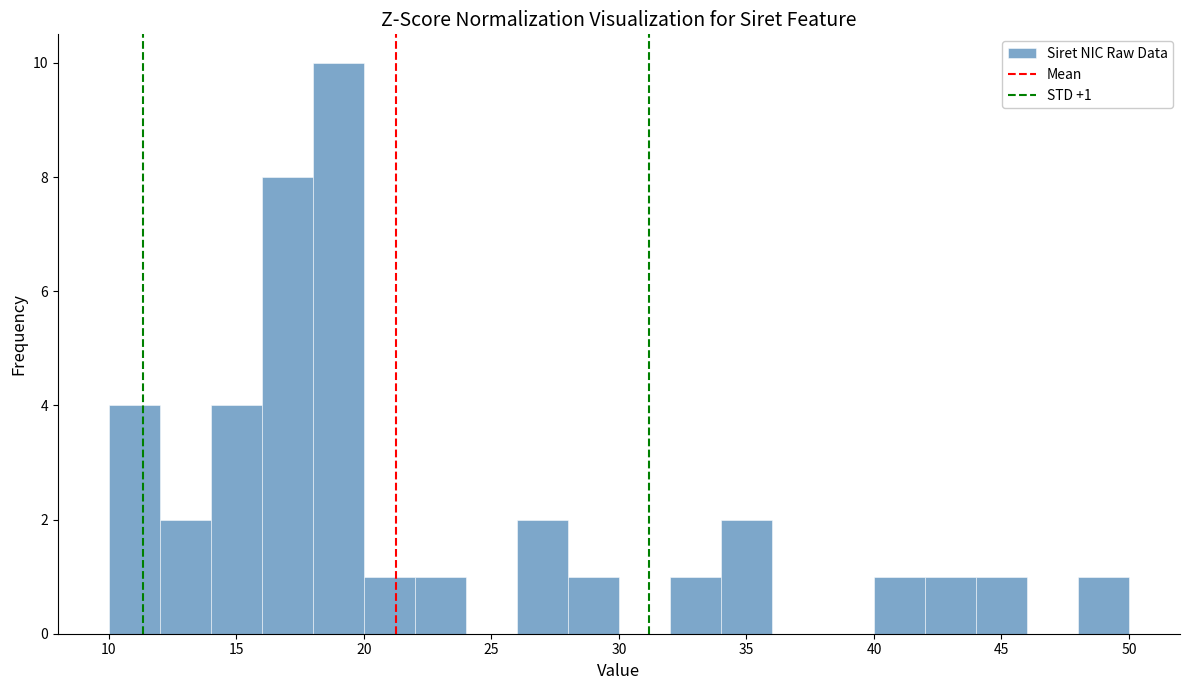

Over which range of the x-axis is the bar tallest?

18 to 20